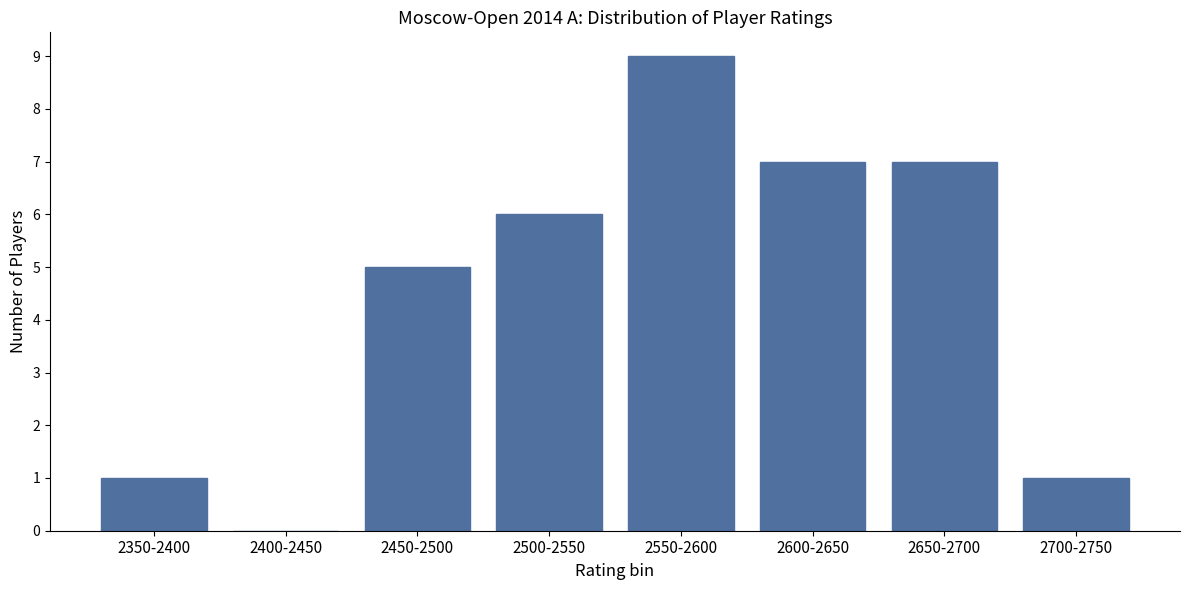

Reading right to left, list all the values displayed in this chart.

2700-2750=1	2650-2700=7	2600-2650=7	2550-2600=9	2500-2550=6	2450-2500=5	2400-2450=0	2350-2400=1